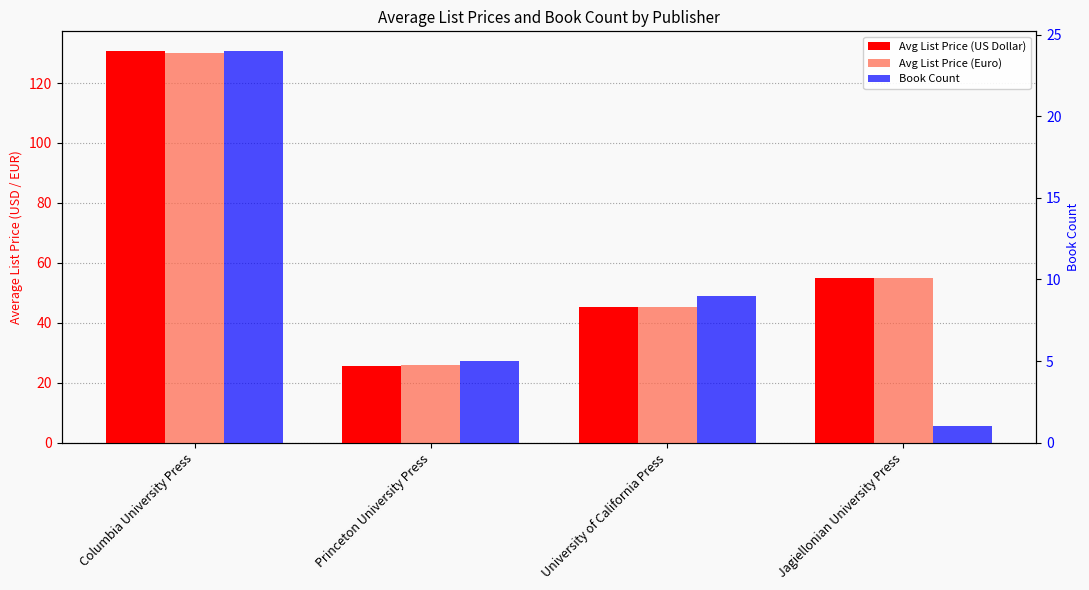

At which category is the sum across all series the highest?

Columbia University Press